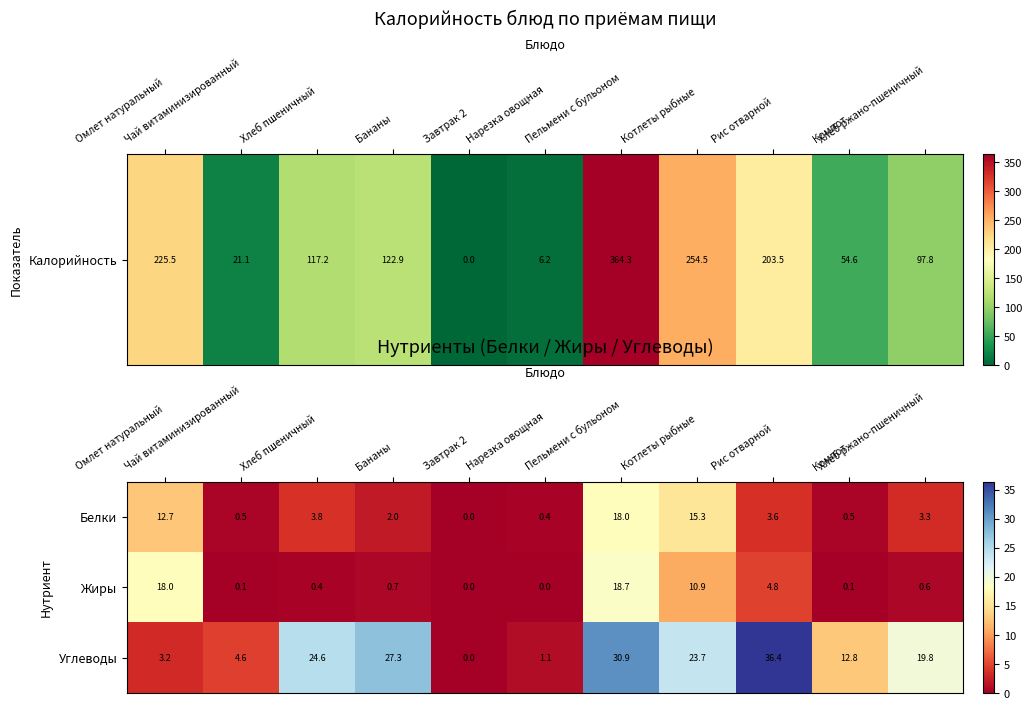

List the series in order of their peak value, highest first.

Углеводы, Жиры, Белки